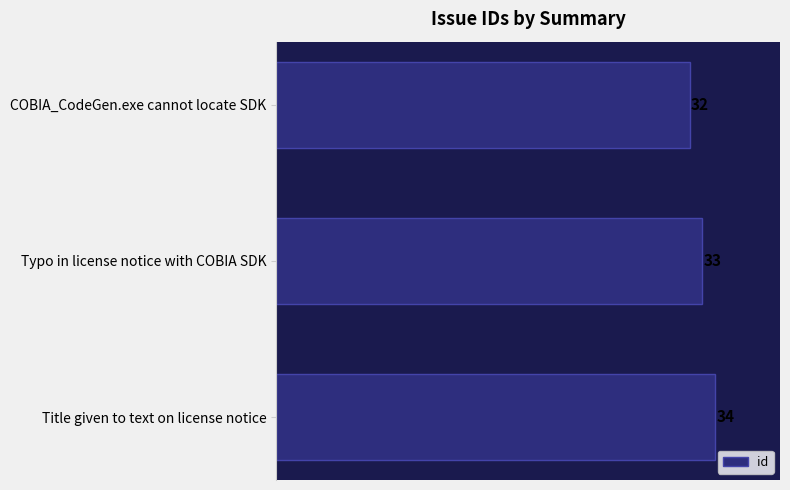

What is the average value?

33